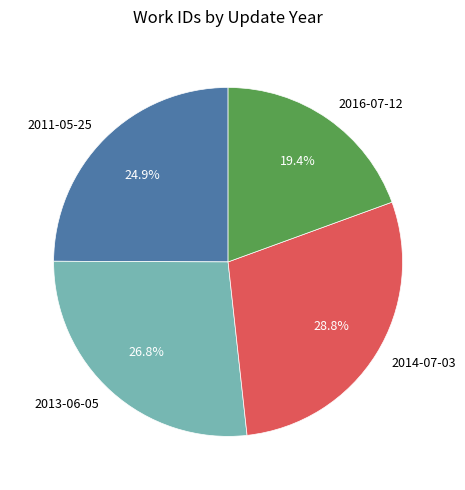

Is the sum of 2016-07-12 and 2011-05-25 greater than half?

No